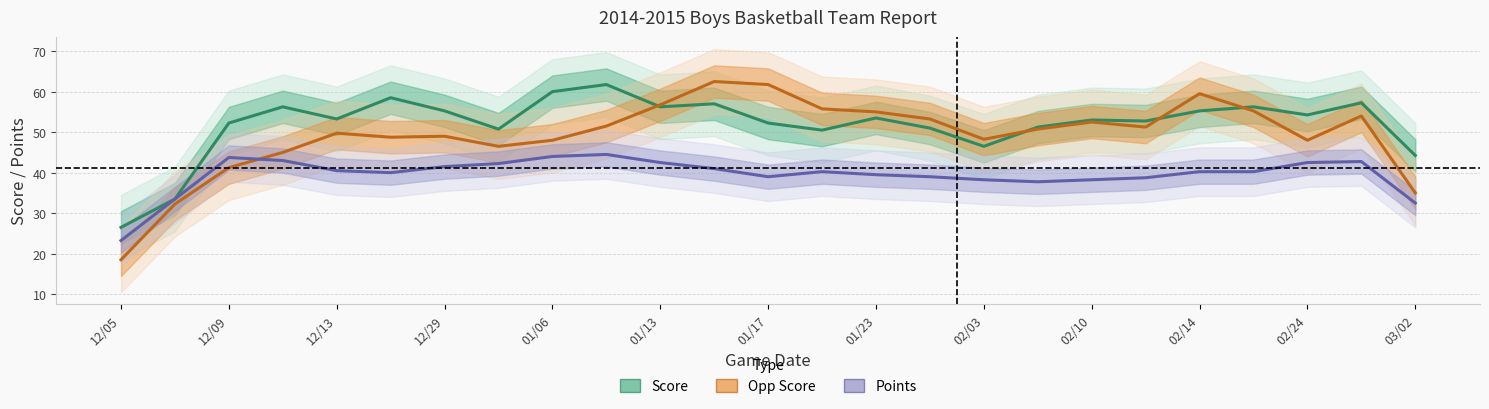

True or false: Opp Score and Score intersect in this chart.

True